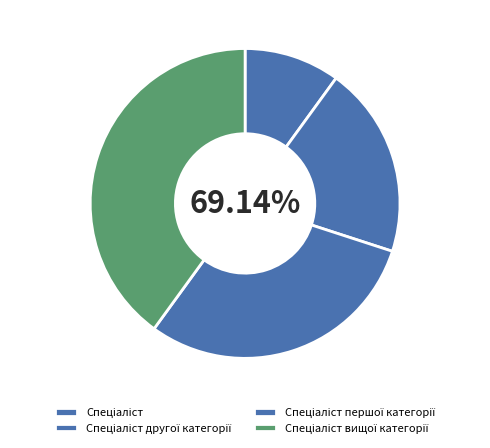

The Спеціаліст першої категорії slice represents 30% of the pie. True or false?

True